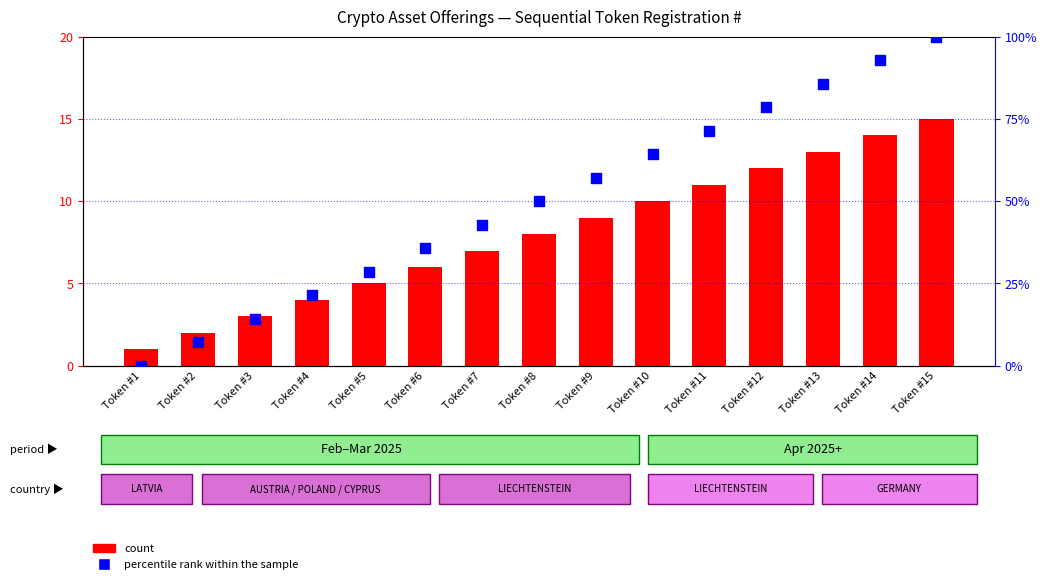

At how many categories does at least one series exceed 49?

8